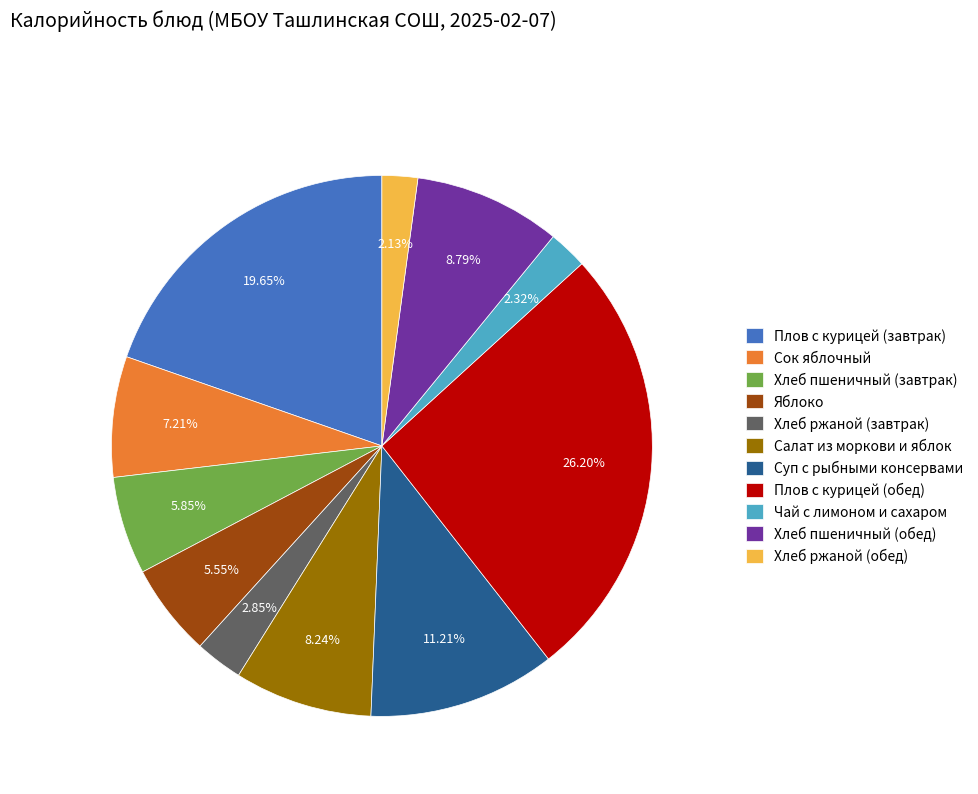

The Суп с рыбными консервами slice represents 11% of the pie. True or false?

True